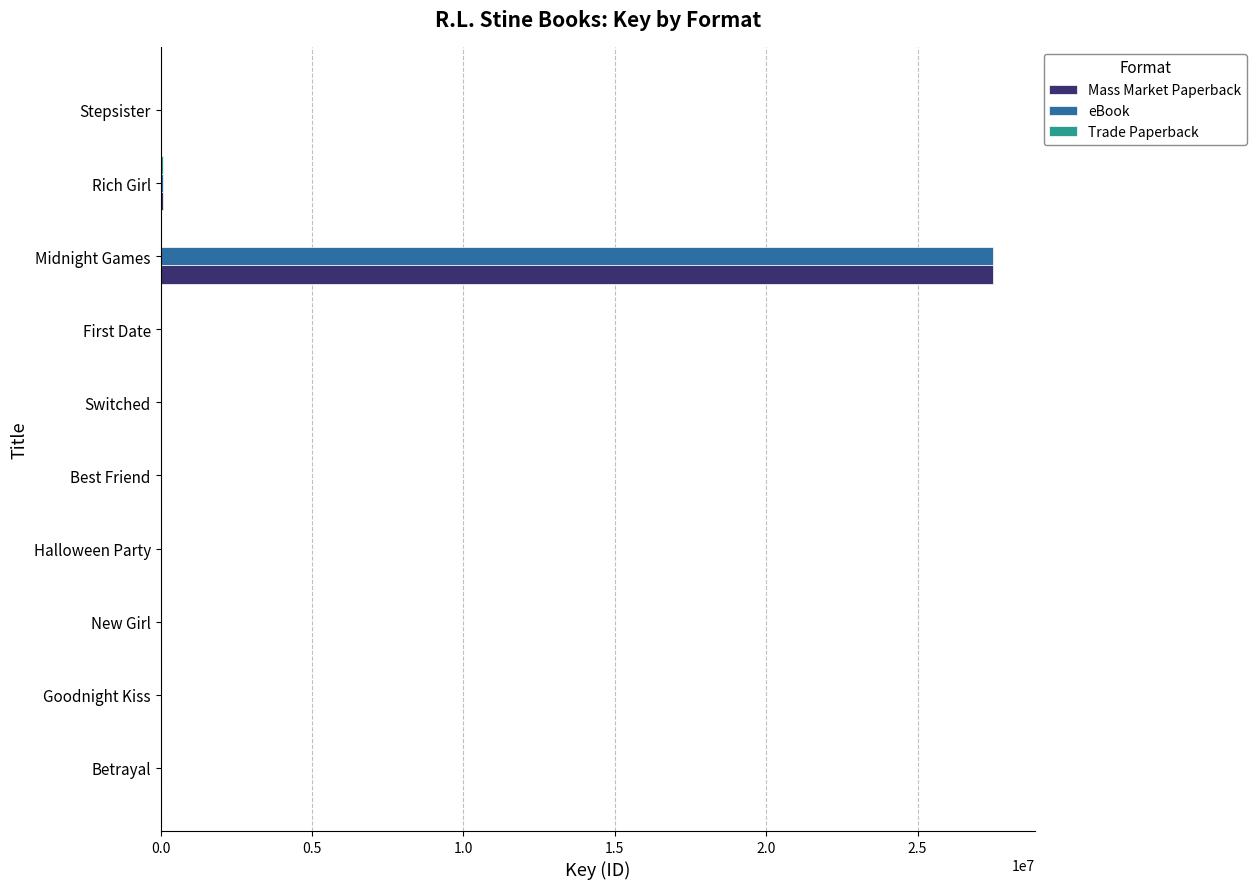

How many distinct data groups are displayed?

3